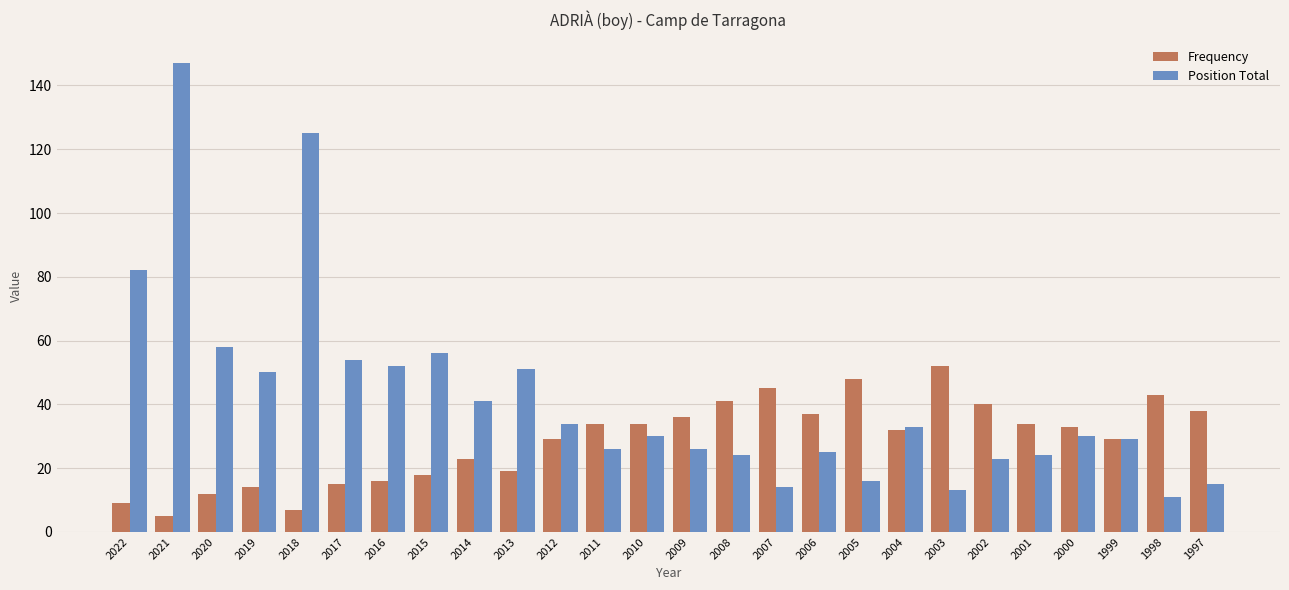

Is it true that Frequency equals 59 at 2009?

False